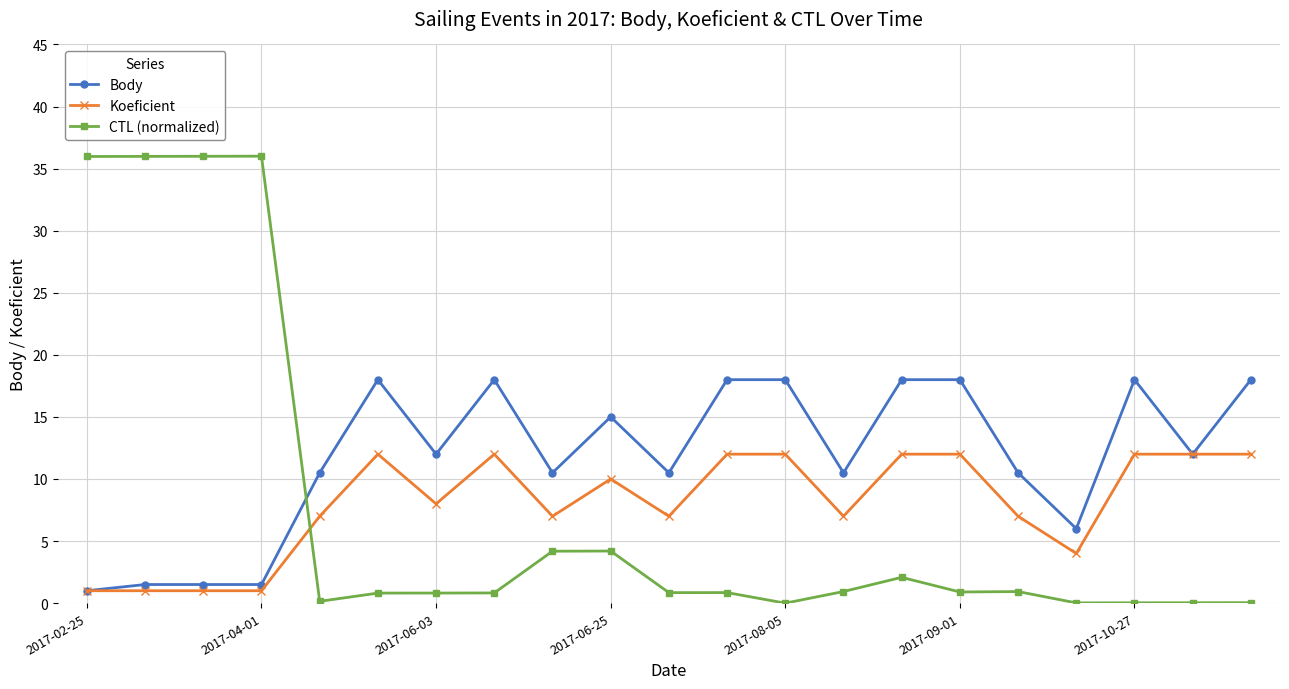

After their last crossing, which series has the higher values: Body or CTL (normalized)?

Body